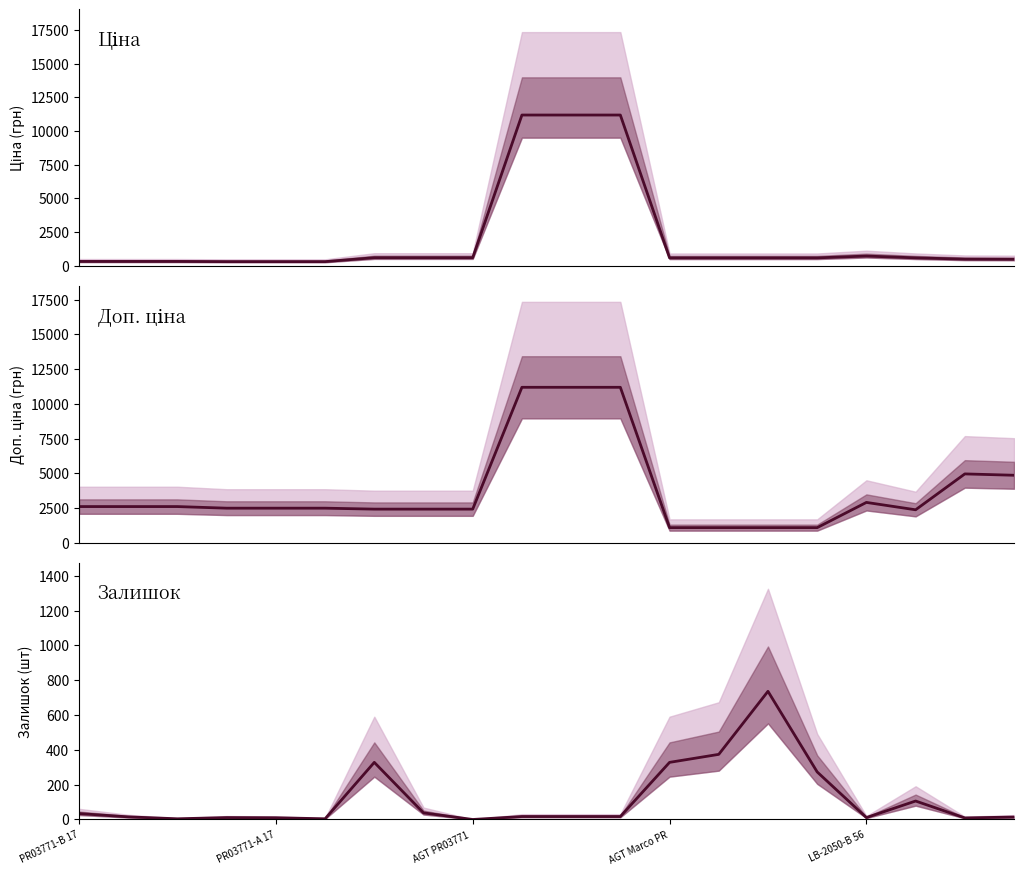

The value of Ціна at 17 is 591.6. True or false?

True